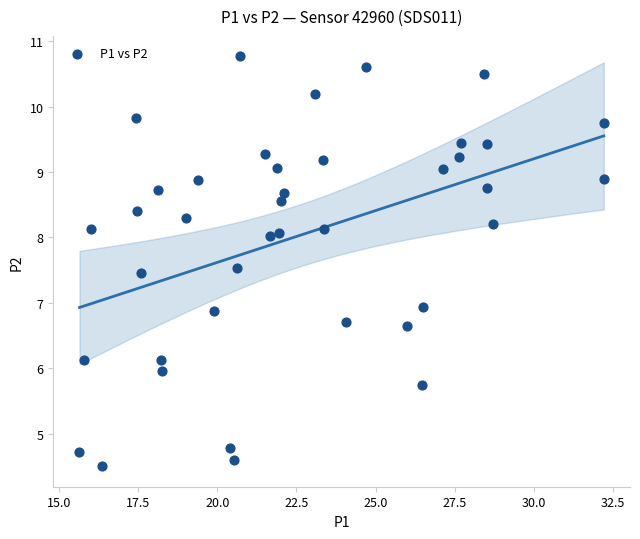

What is the range of X values (max minus min)?

16.6